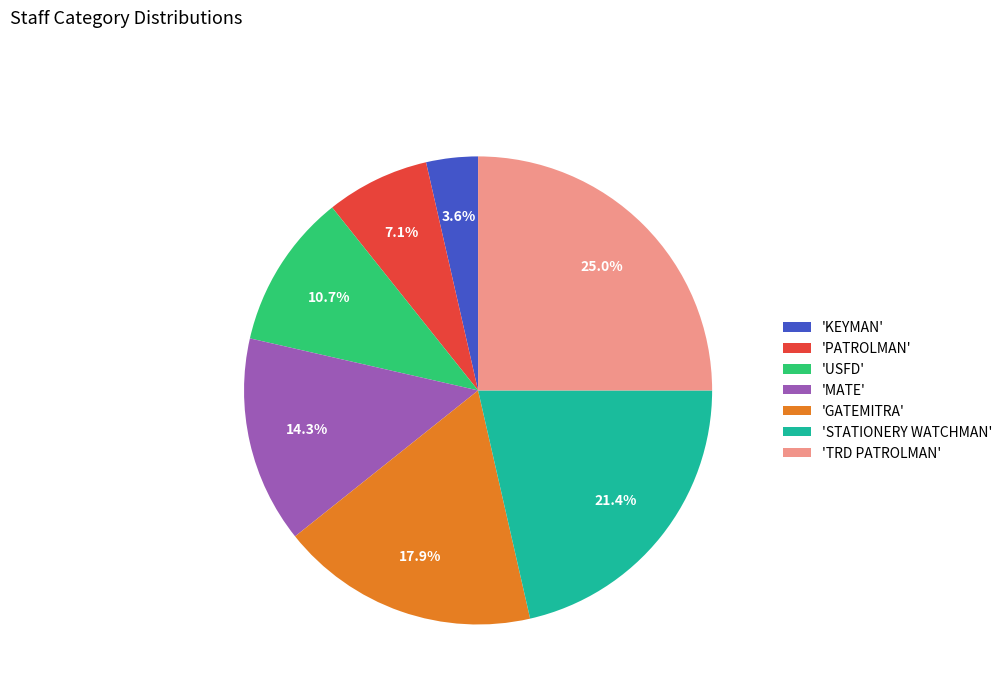

Which has a higher value, 'MATE' or 'TRD PATROLMAN'?

'TRD PATROLMAN'